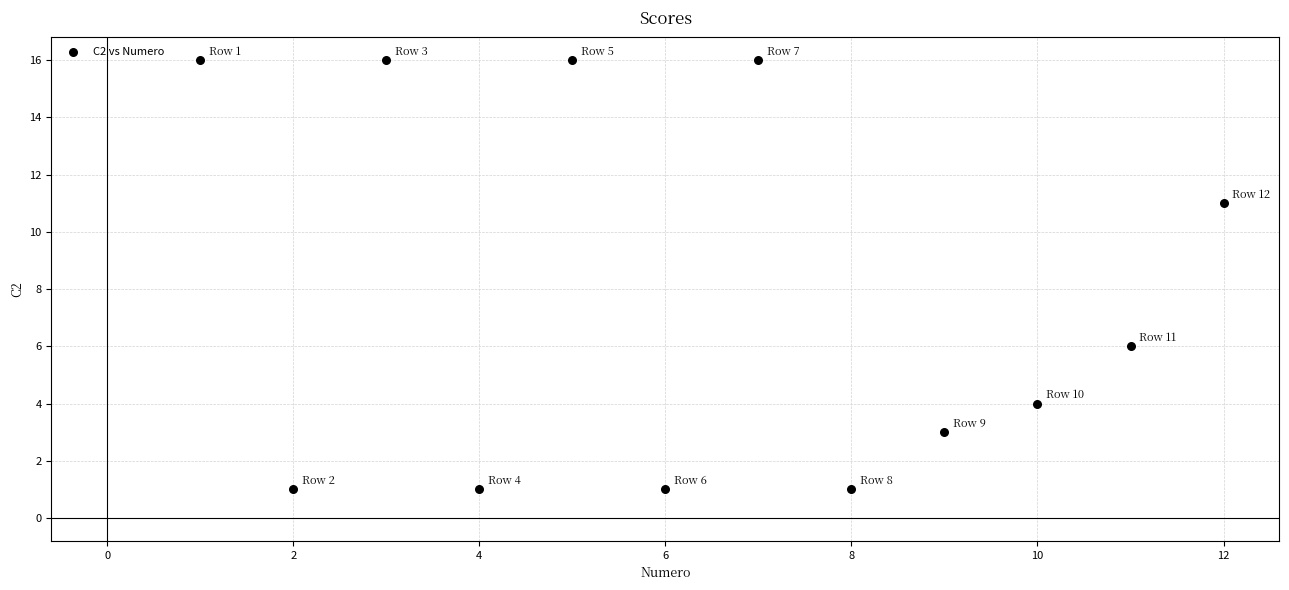

What is the range of X values (max minus min)?

11